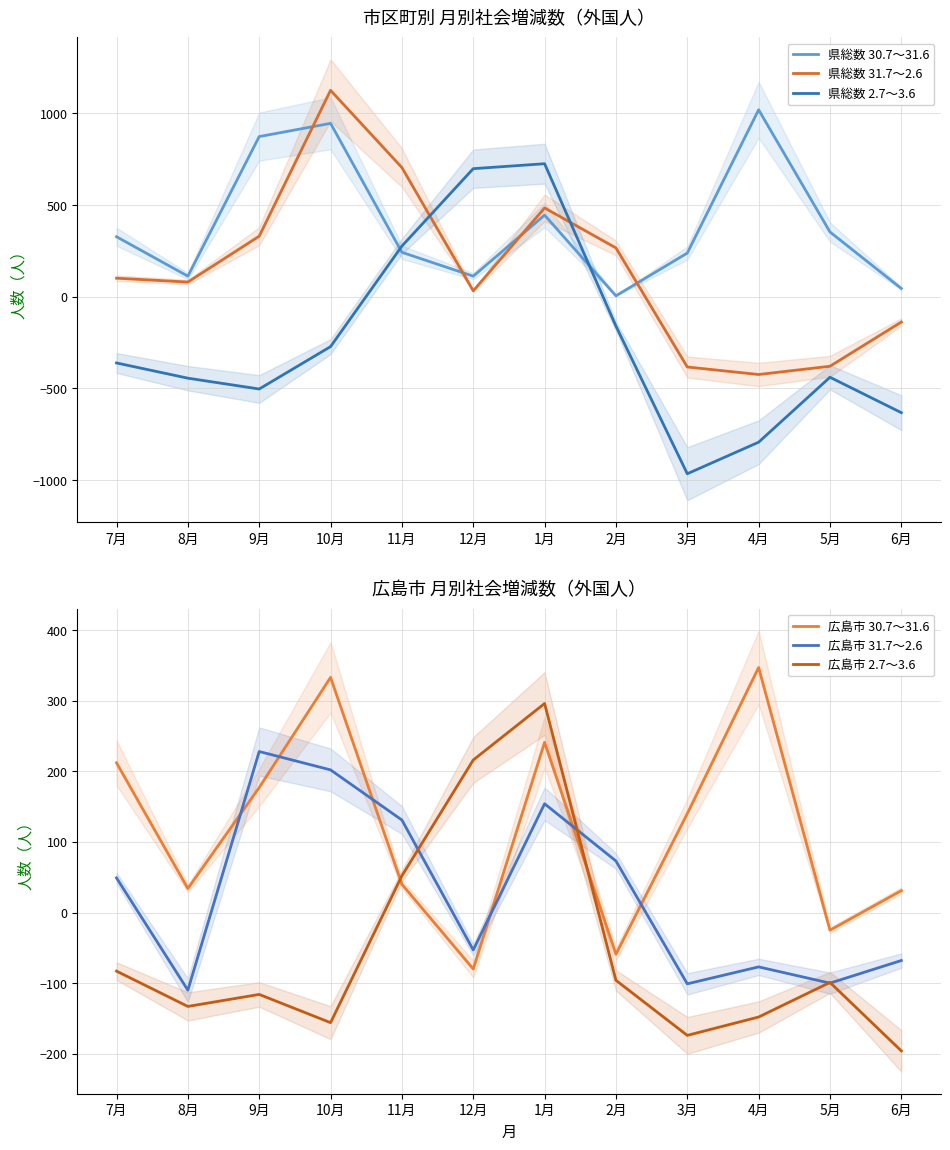

Reading left to right, what are all the values shown in this chart?

県総数 30.7～31.6: 7月=327	8月=112	9月=873	10月=945	11月=242	12月=112	1月=445	2月=5	3月=238	4月=1019	5月=353	6月=45
県総数 31.7～2.6: 7月=101	8月=80	9月=330	10月=1125	11月=704	12月=32	1月=484	2月=266	3月=-383	4月=-424	5月=-379	6月=-138
県総数 2.7～3.6: 7月=-361	8月=-444	9月=-503	10月=-272	11月=276	12月=698	1月=725	2月=-160	3月=-965	4月=-793	5月=-439	6月=-632
広島市 30.7～31.6: 7月=212	8月=34	9月=177	10月=333	11月=40	12月=-80	1月=241	2月=-59	3月=140	4月=347	5月=-25	6月=31
広島市 31.7～2.6: 7月=49	8月=-110	9月=228	10月=202	11月=131	12月=-53	1月=154	2月=73	3月=-101	4月=-77	5月=-100	6月=-68
広島市 2.7～3.6: 7月=-83	8月=-133	9月=-116	10月=-156	11月=52	12月=216	1月=296	2月=-96	3月=-174	4月=-148	5月=-99	6月=-196